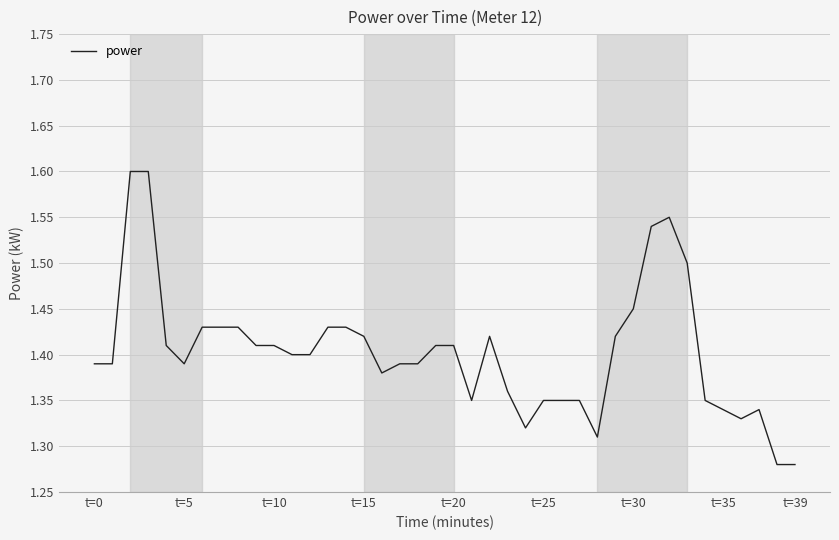

What is the difference between the maximum and minimum values?

0.3